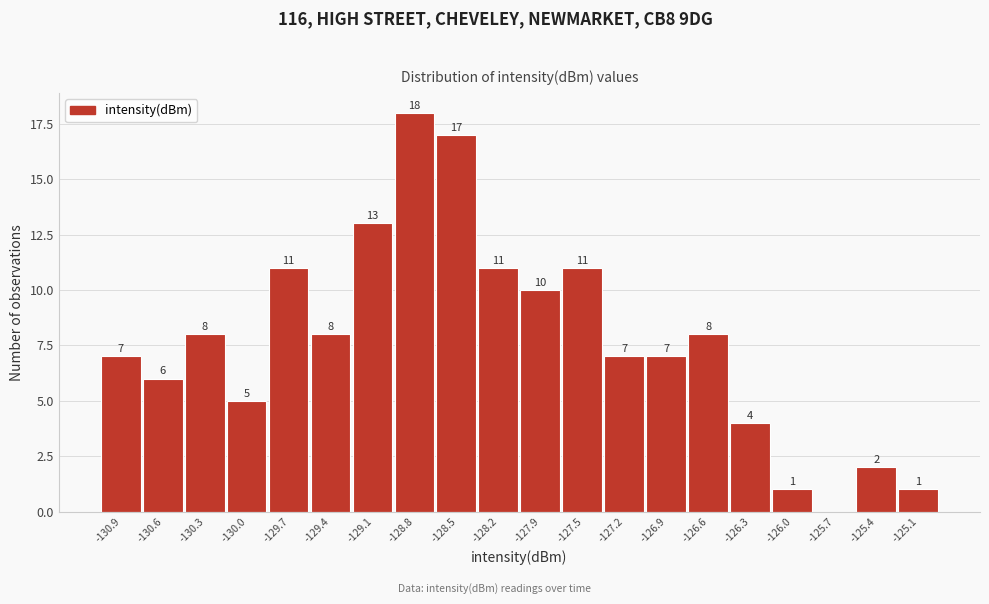

Reading left to right, list all the values displayed in this chart.

-130.9=7	-130.6=6	-130.3=8	-130.0=5	-129.7=11	-129.4=8	-129.1=13	-128.8=18	-128.5=17	-128.2=11	-127.9=10	-127.5=11	-127.2=7	-126.9=7	-126.6=8	-126.3=4	-126.0=1	-125.7=0	-125.4=2	-125.1=1